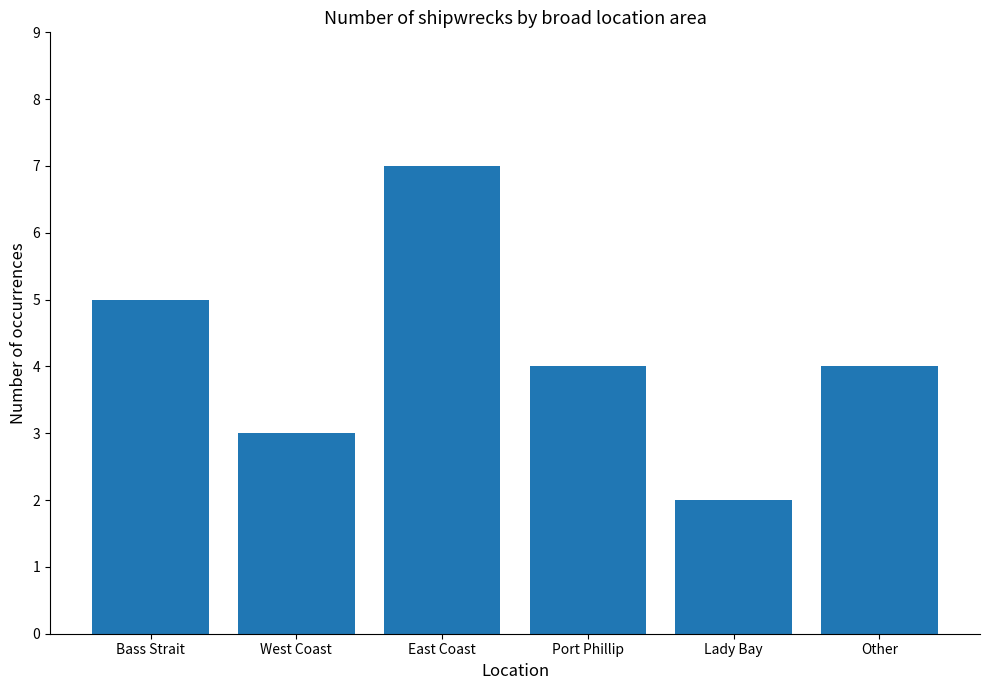

Which label corresponds to the smallest value in the chart?

Lady Bay